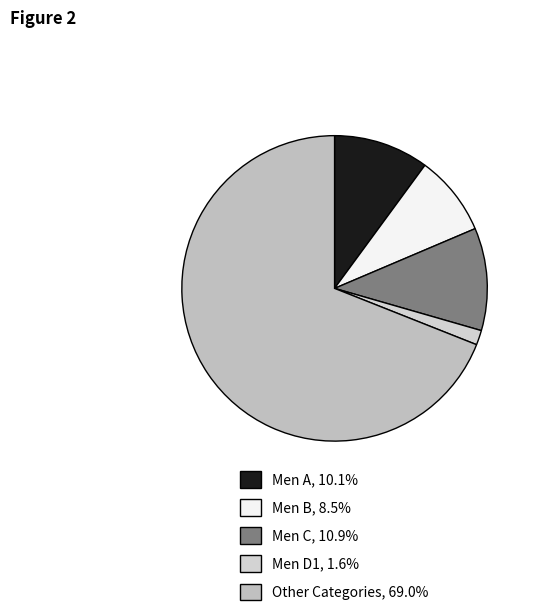

What is the ratio of the value at Men B to the value at Other?

0.1